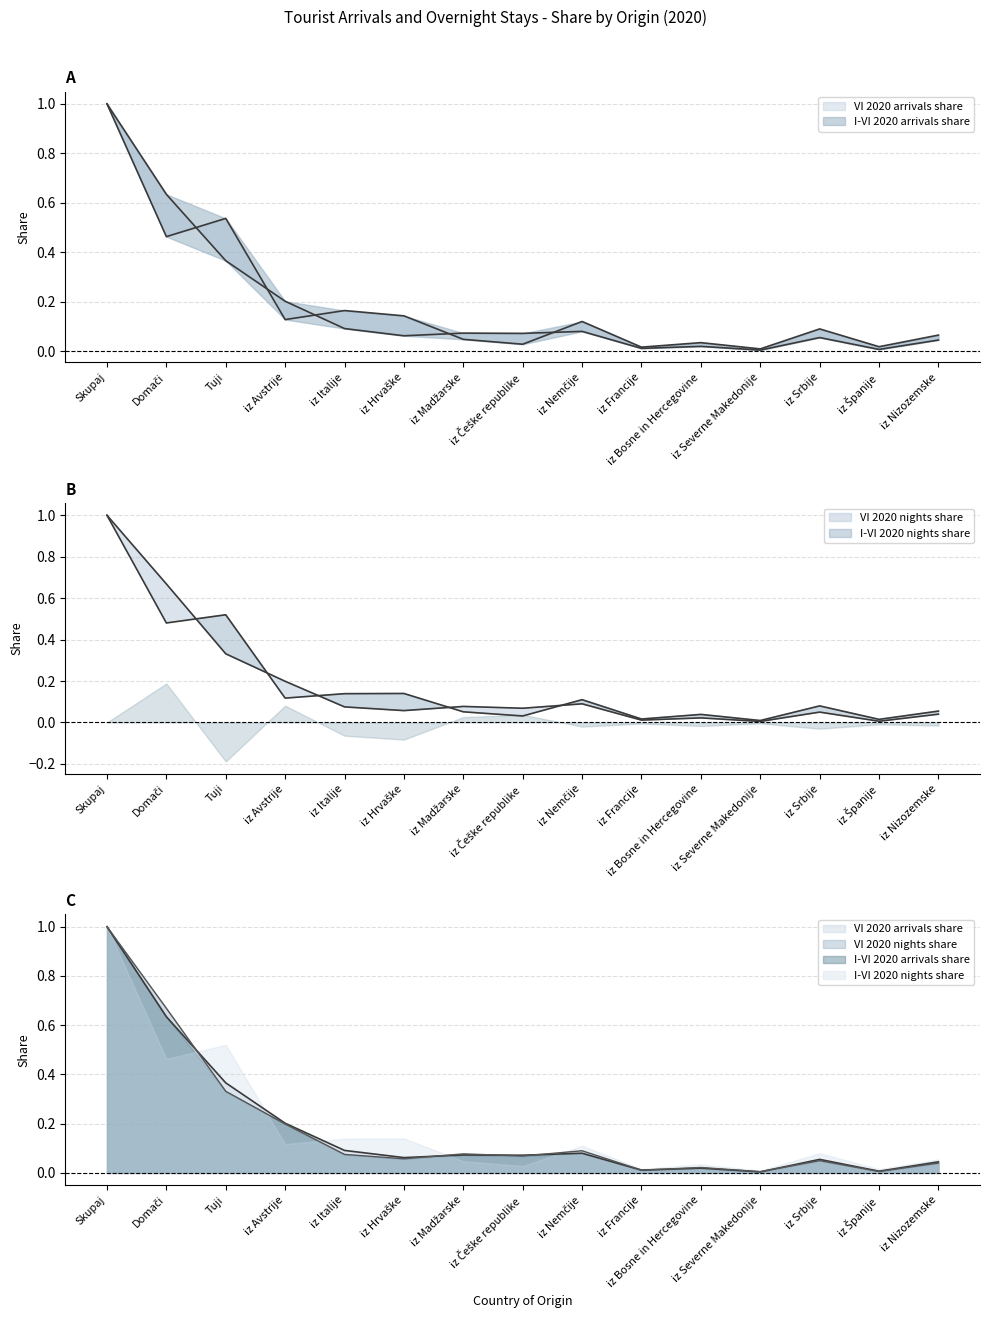

What is the highest value of the VI 2020 arrivals share series?

1.0